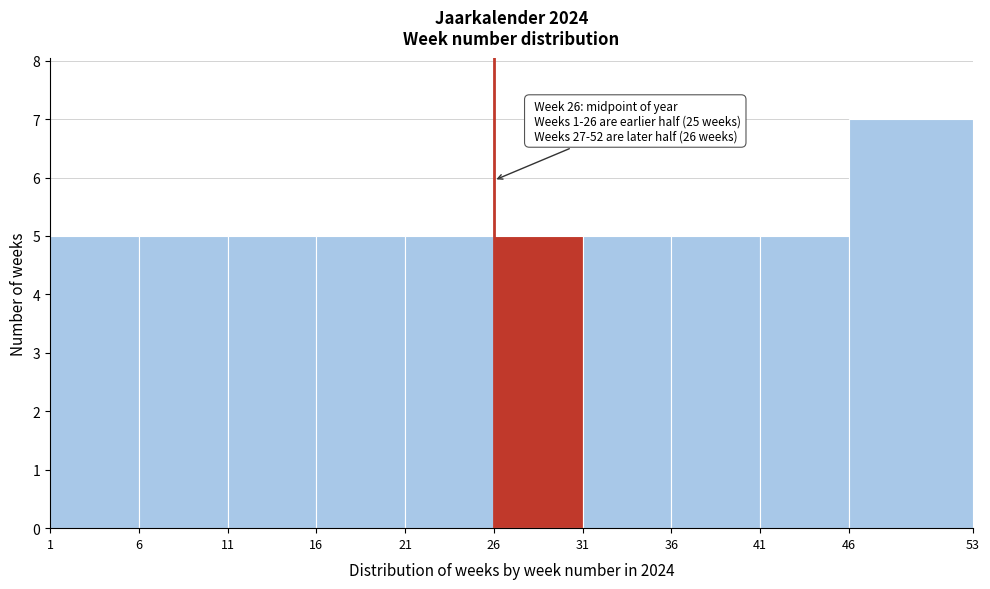

Which range on the x-axis has the tallest bar?

46 to 53